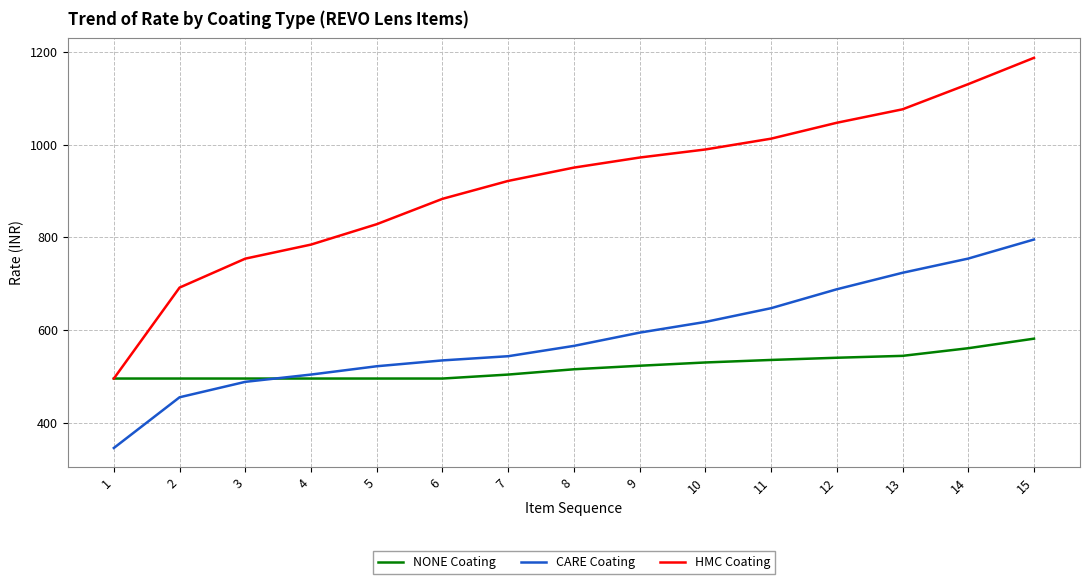

Which series has the largest range (max minus min)?

HMC Coating